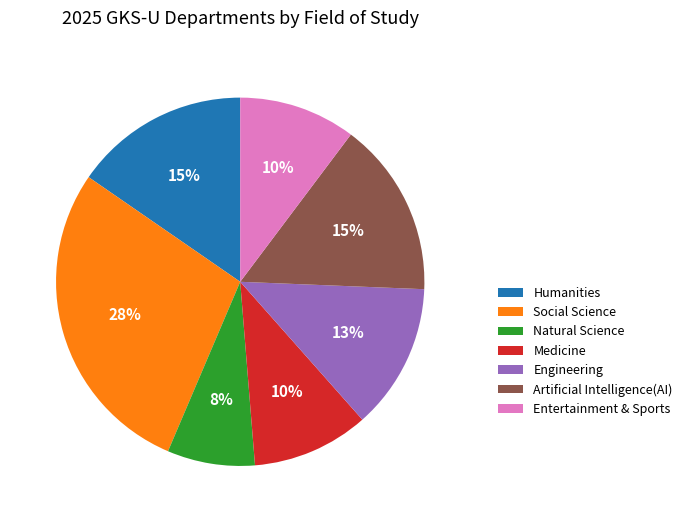

Does any single category account for the majority?

No